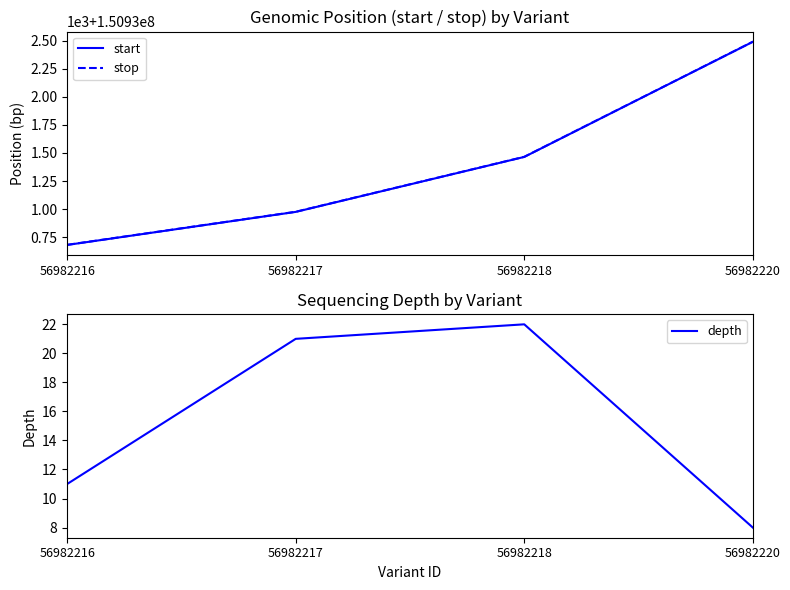

True or false: start and depth cross at least once.

False